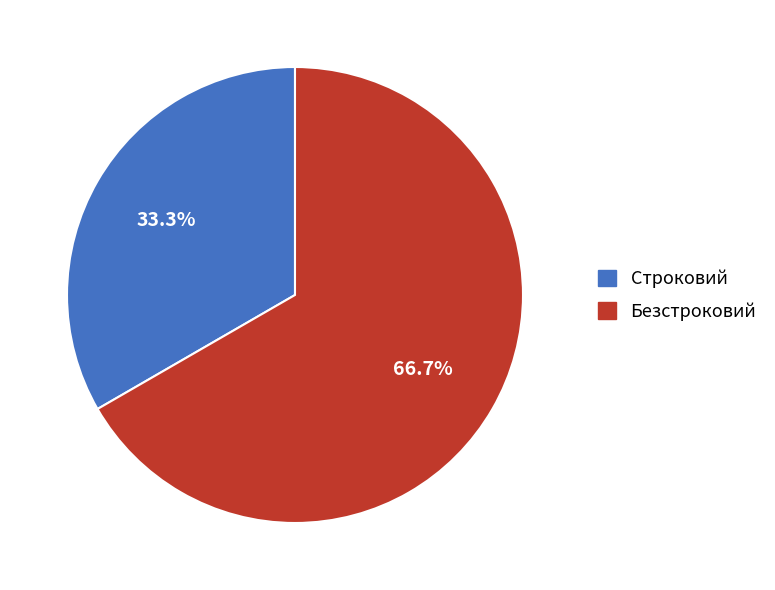

Approximately how many times larger is the value at Строковий compared to Безстроковий?

0.5